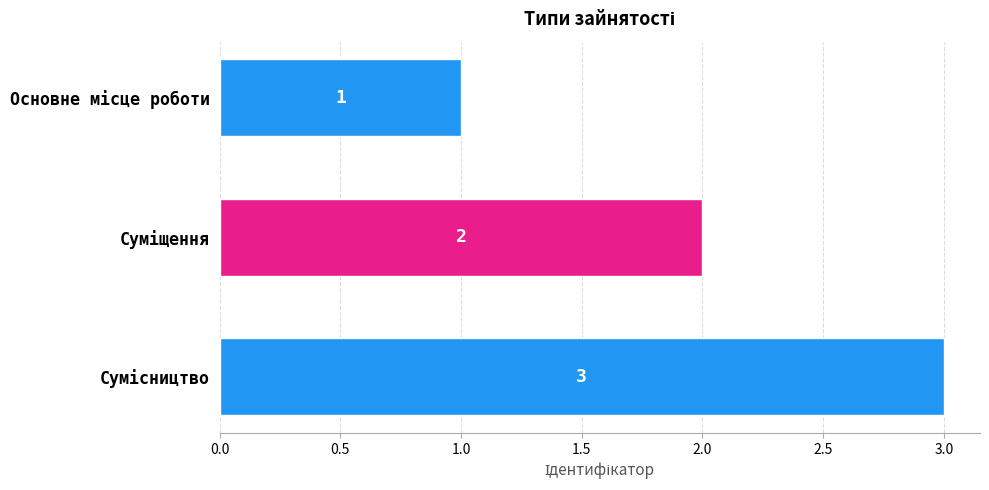

What is the value of the 1st bar from the top?

1